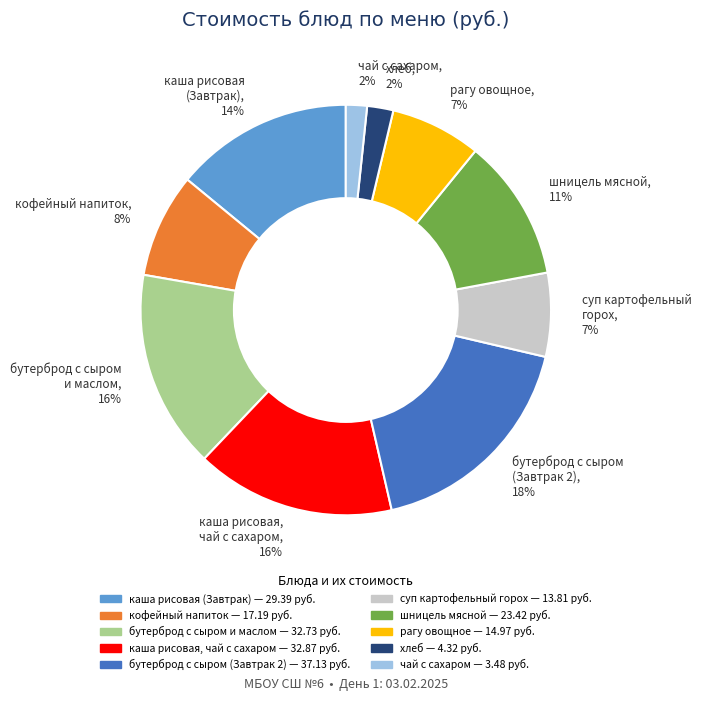

The каша рисовая, чай с сахаром, 16% slice represents 6% of the pie. True or false?

False